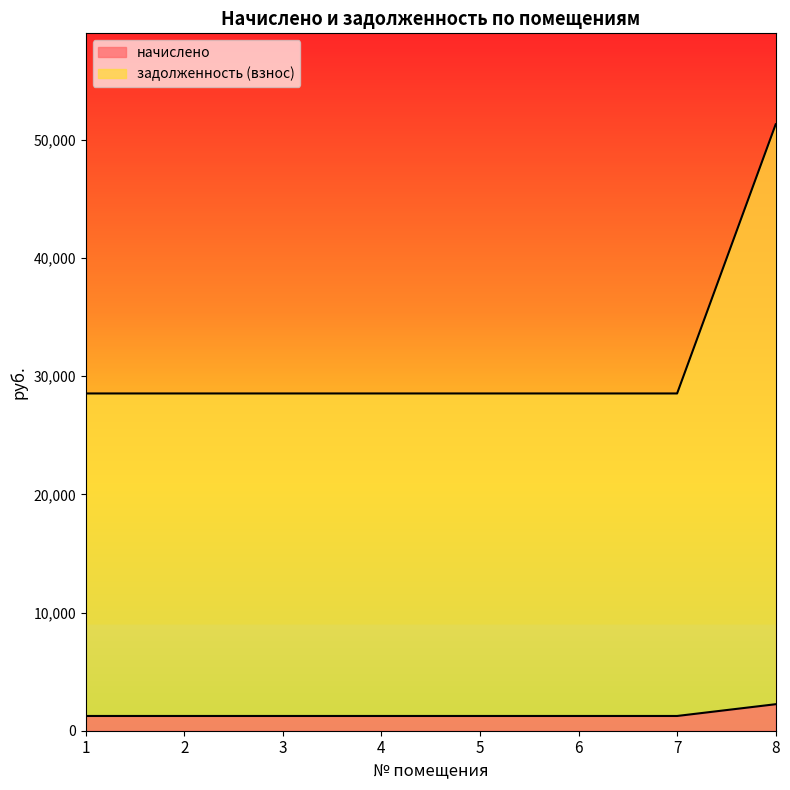

How many lines are shown in the chart?

2